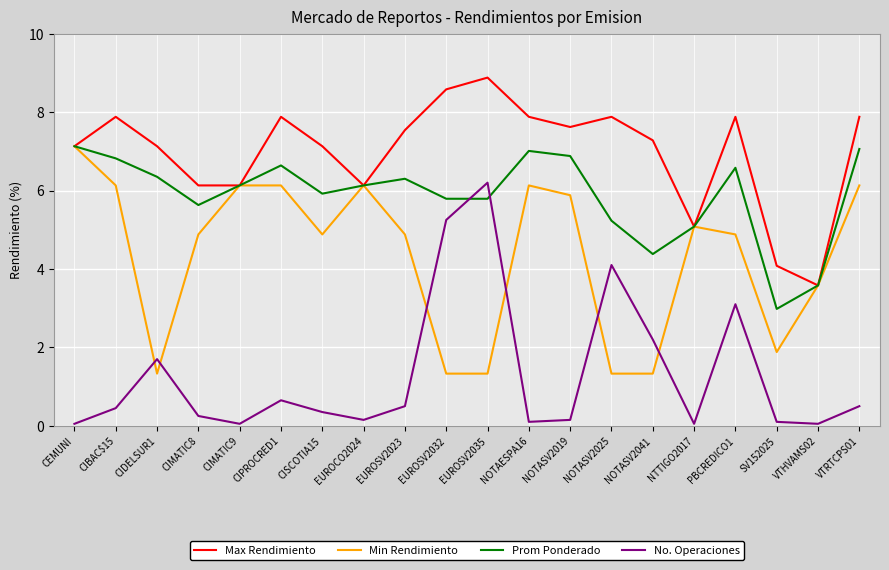

Rank the series by their average value, from lowest to highest.

No. Operaciones, Min Rendimiento, Prom Ponderado, Max Rendimiento